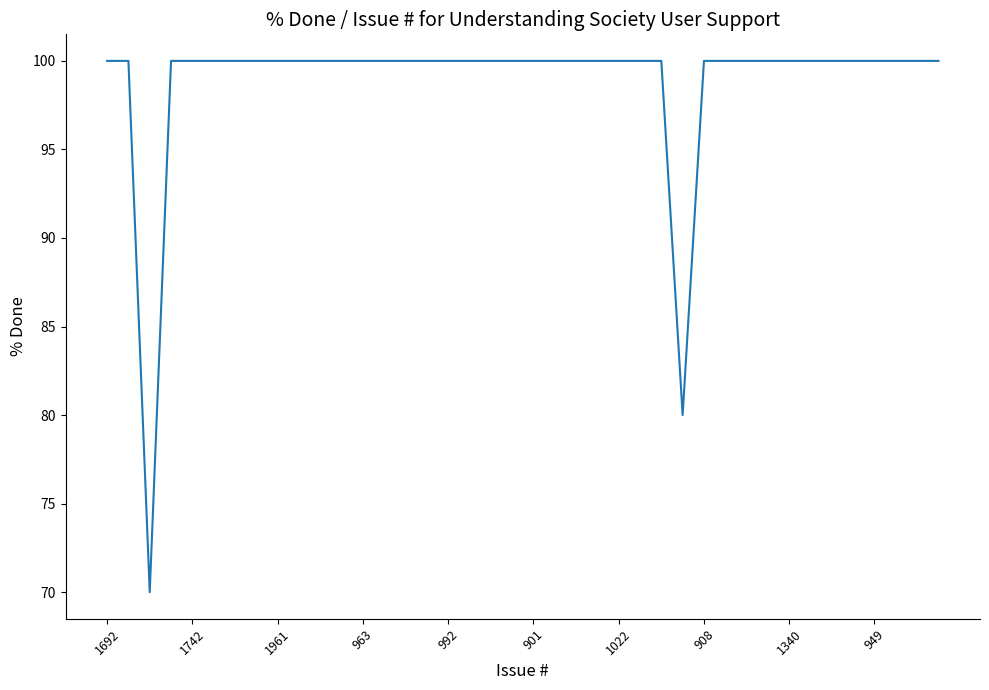

What is the minimum value shown in the chart?

70